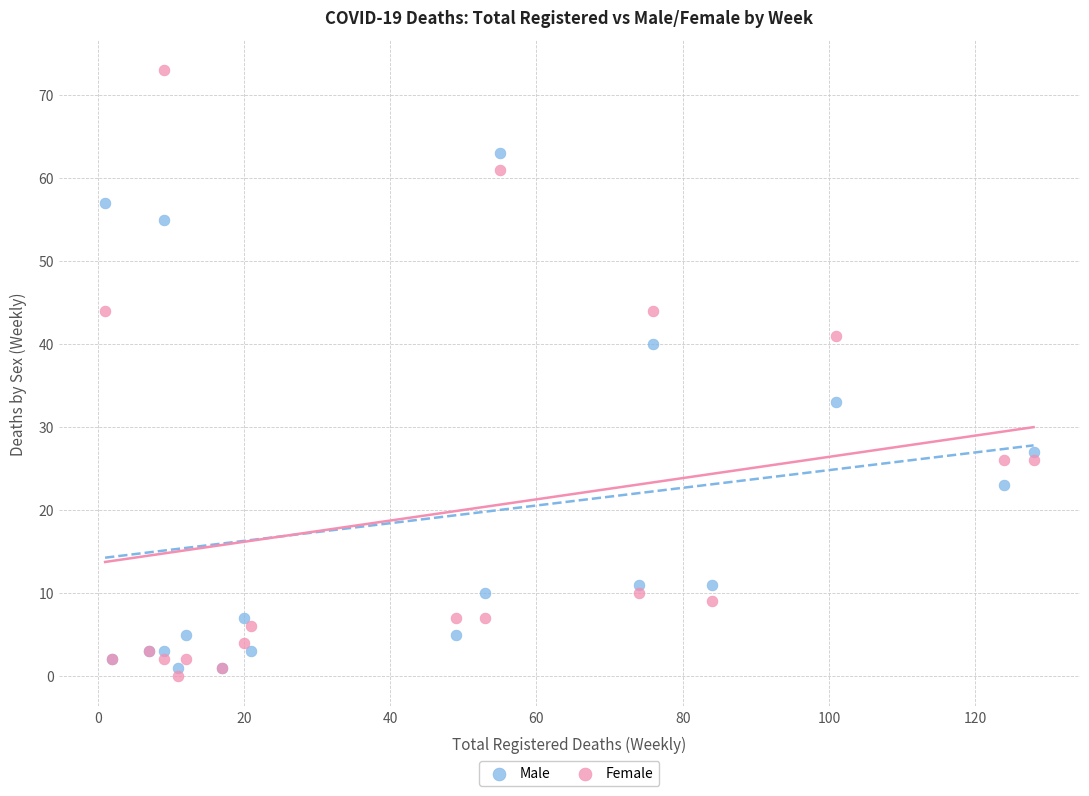

Which series reaches the maximum Y coordinate?

Female